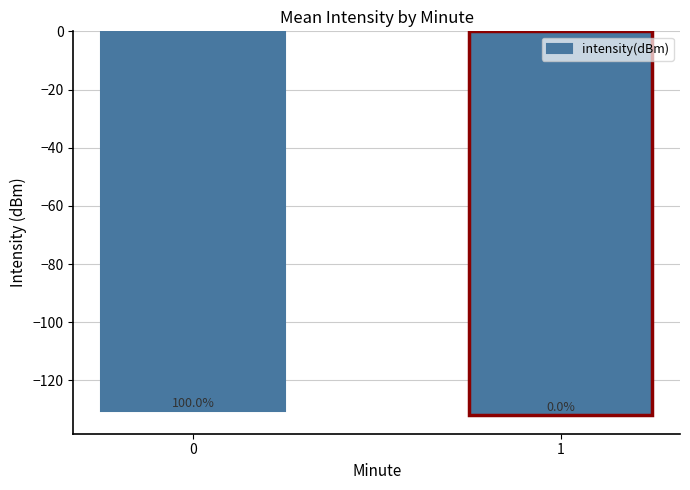

How many values are between -131 and -130?

1